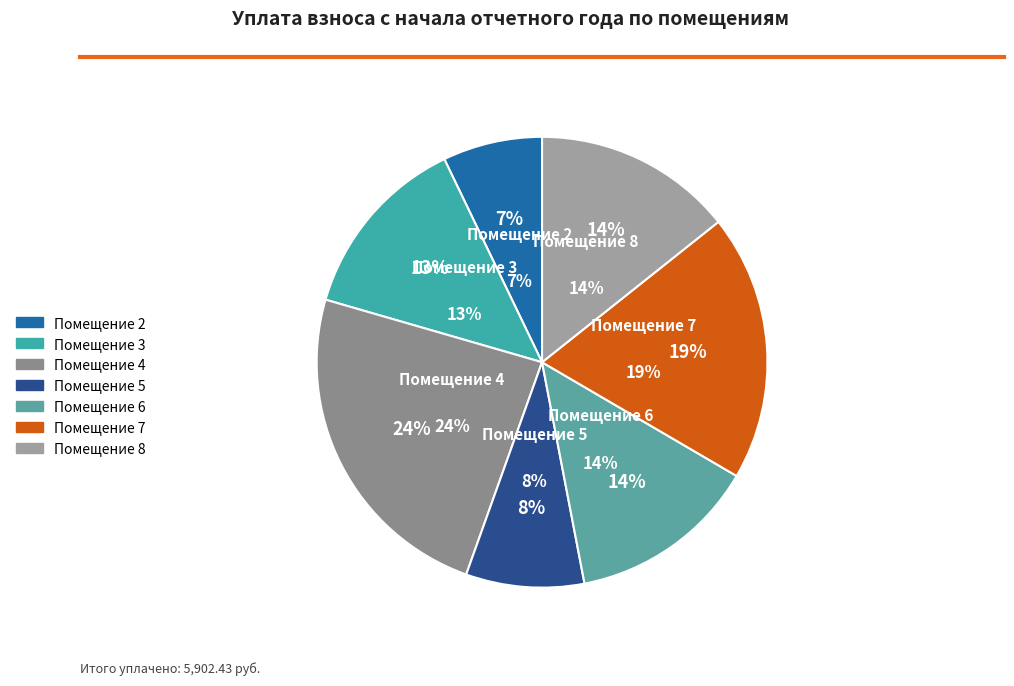

Is it true that 8 is 25% of the pie?

False